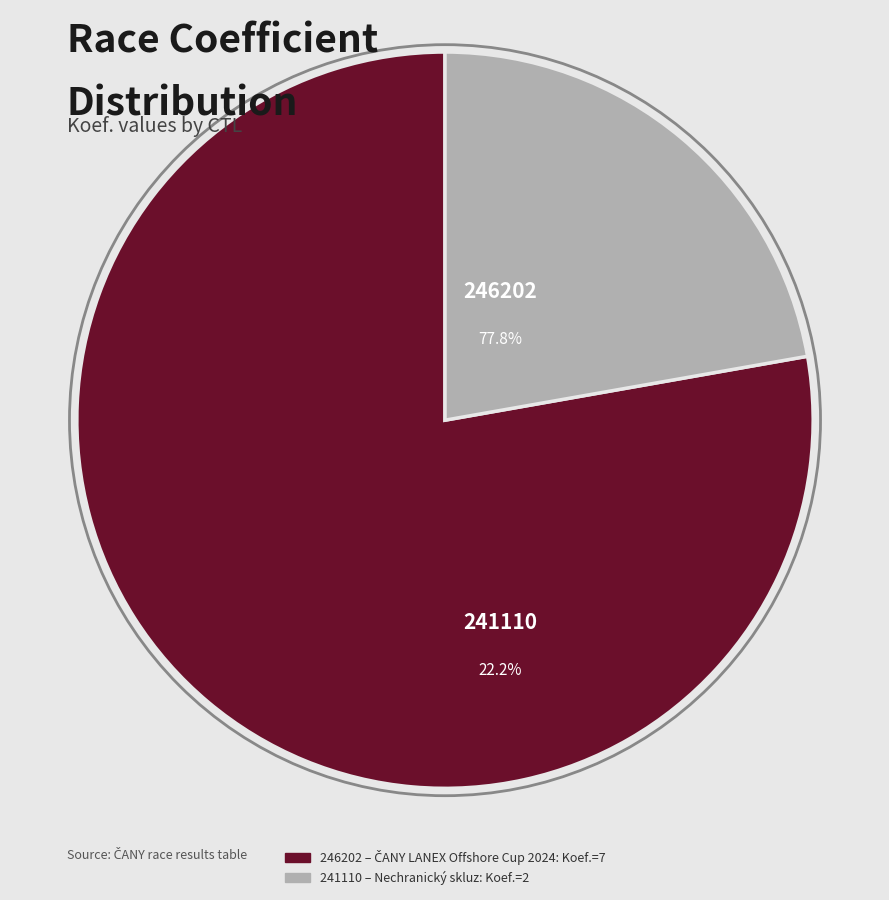

Which slice represents more than half of the pie?

246202